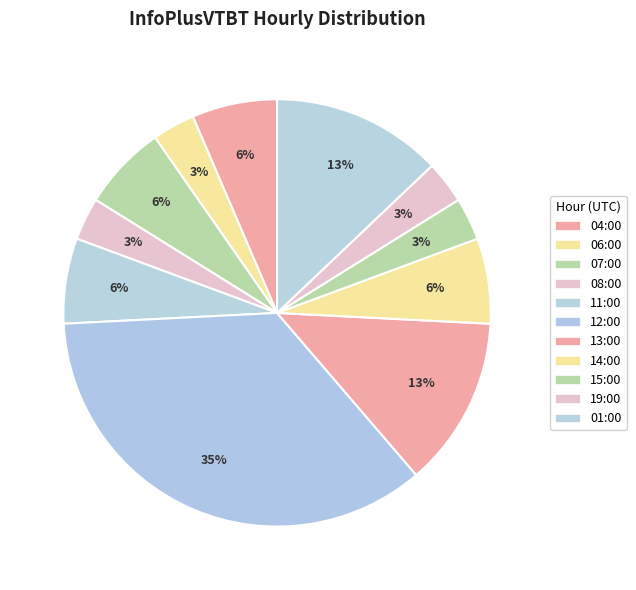

True or false: 08:00 accounts for 1% of the total.

False